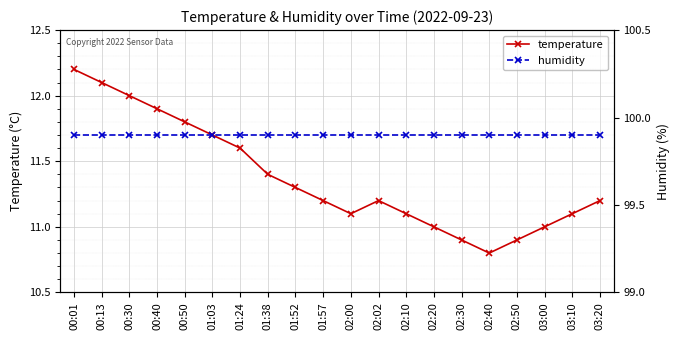

Which series has the largest total across all categories?

humidity